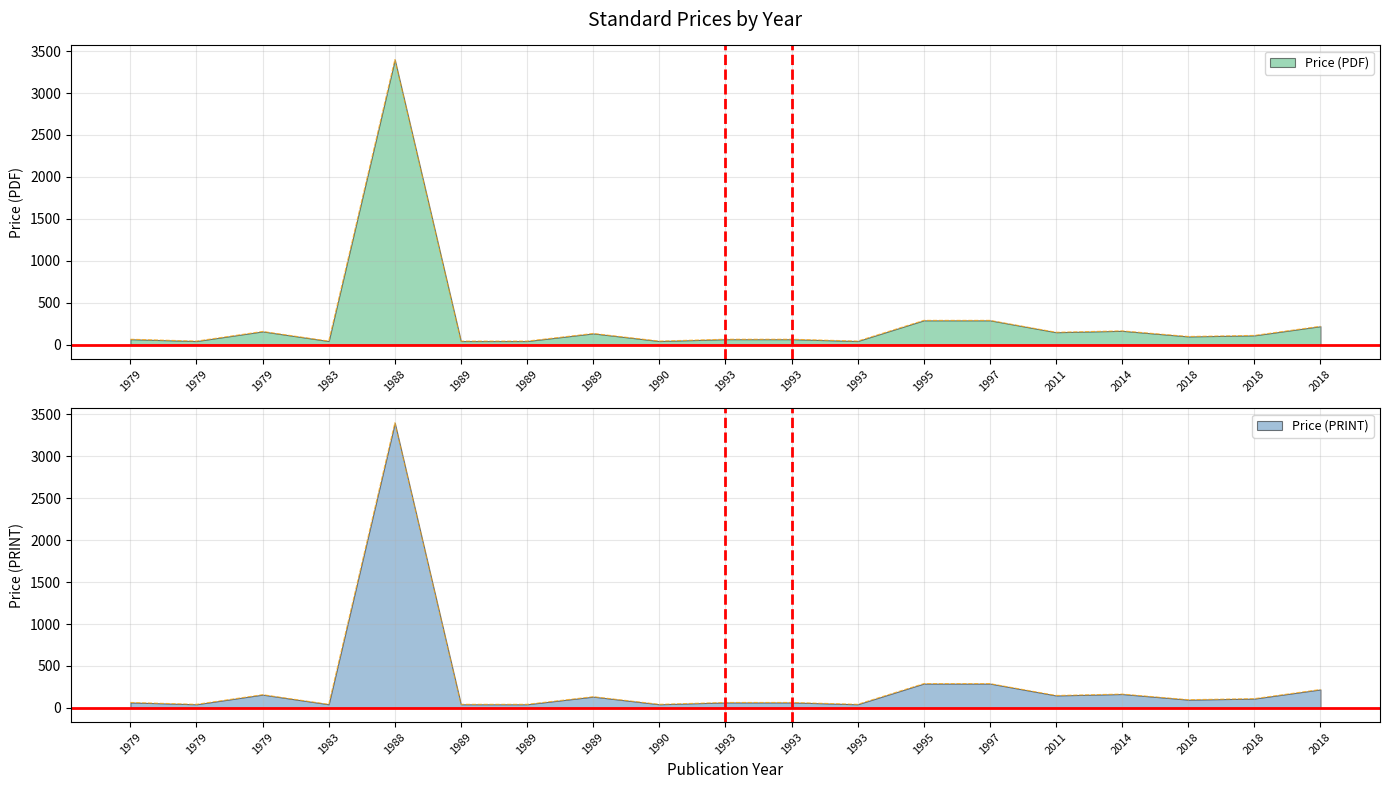

At how many categories does at least one series exceed 1501?

1